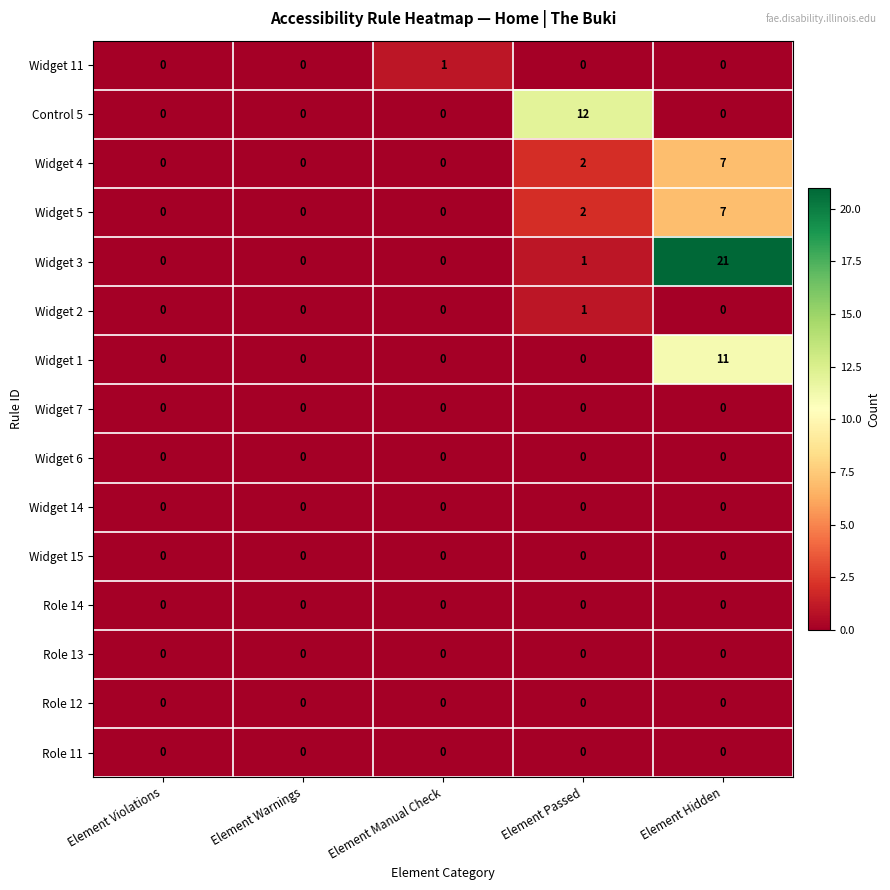

At which label does Widget 3 reach its peak?

Element Hidden